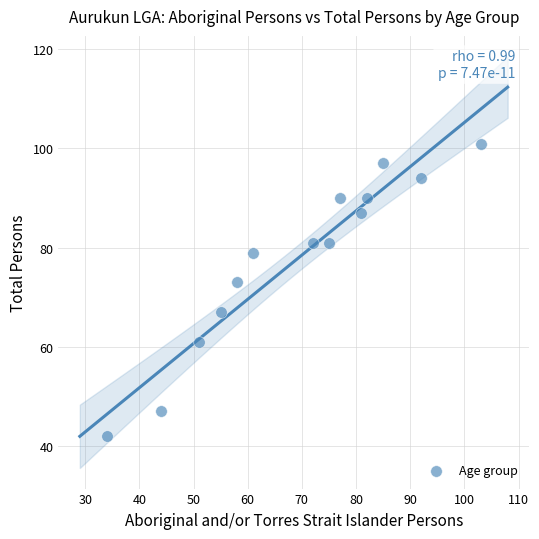

What Y value in the scatter plot is closest to 71?

73